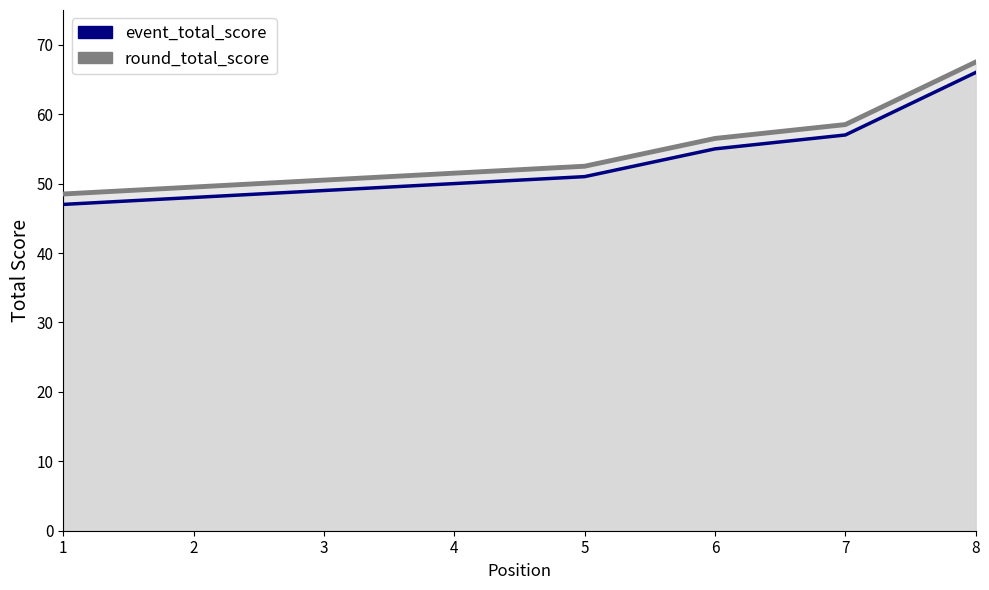

Reading left to right, list all the values displayed in this chart.

round_total_score: 48.5	49.5	50.5	51.5	52.5	56.5	58.5	67.5
event_total_score: 47.0	48.0	49.0	50.0	51.0	55.0	57.0	66.0